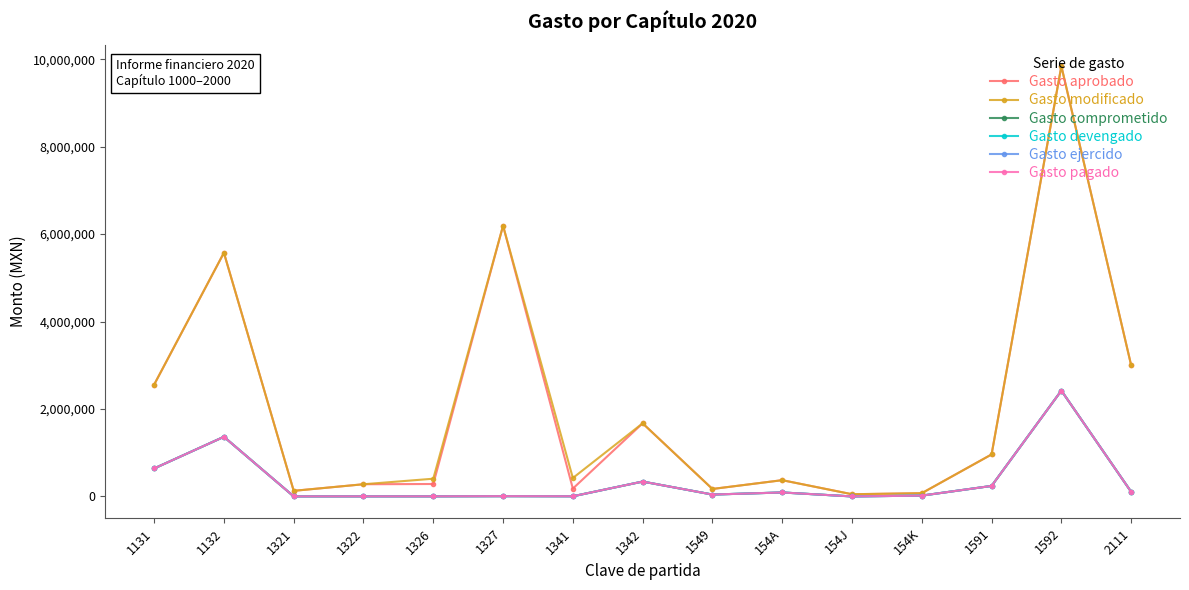

Which category has the highest value in the Gasto comprometido series?

1592